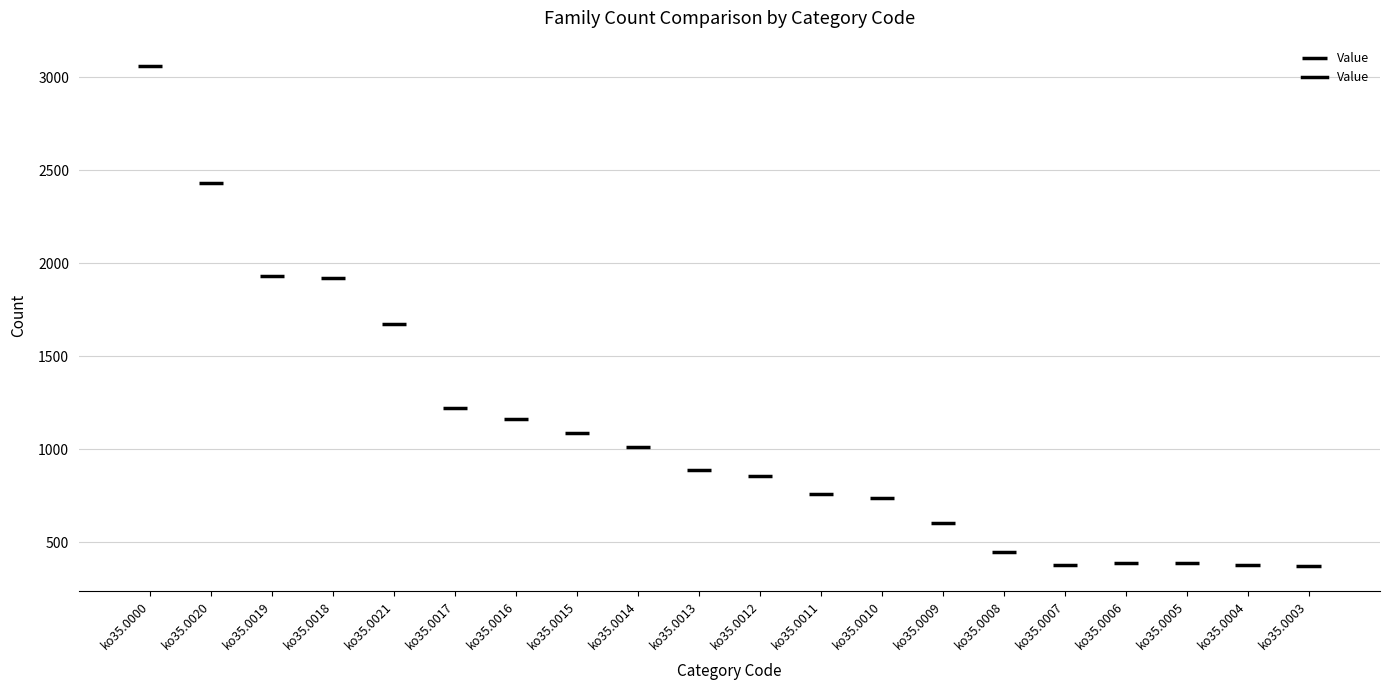

At which label does the data first exceed 890?

ko35.0000